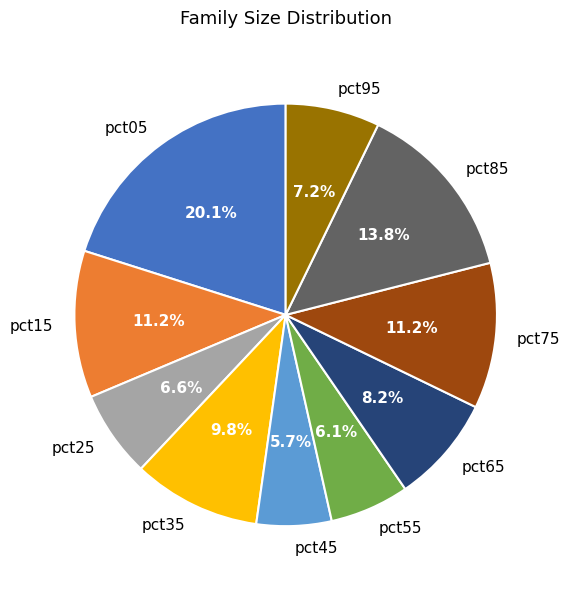

How much of the chart is everything except pct15?

88.8%